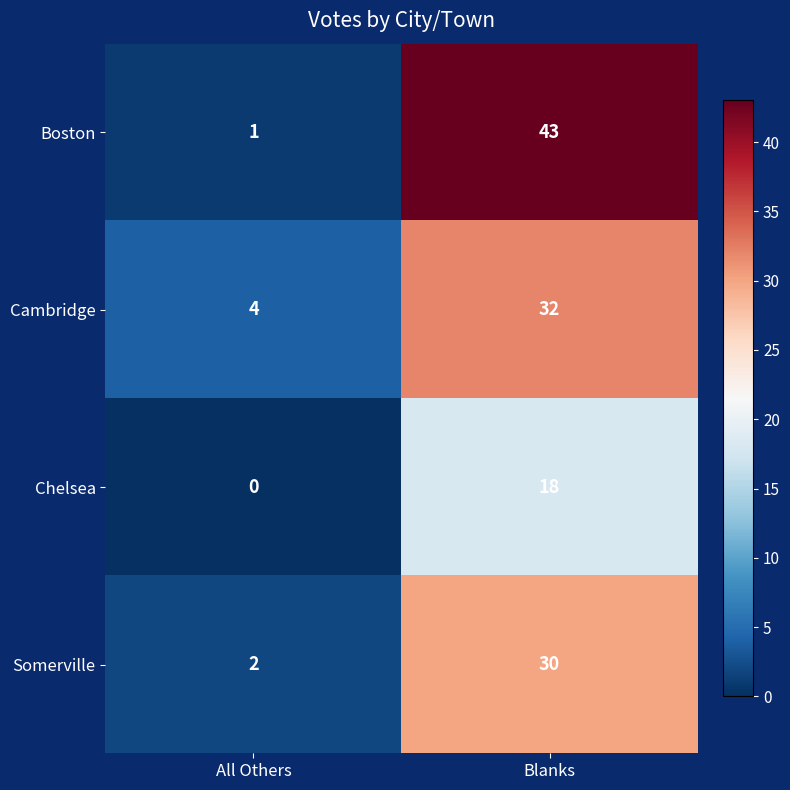

What is the total value across all series at Blanks?

123